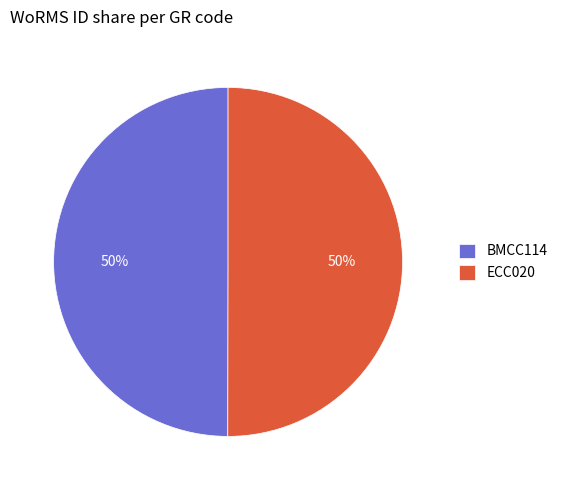

How many slices are in this pie chart?

2